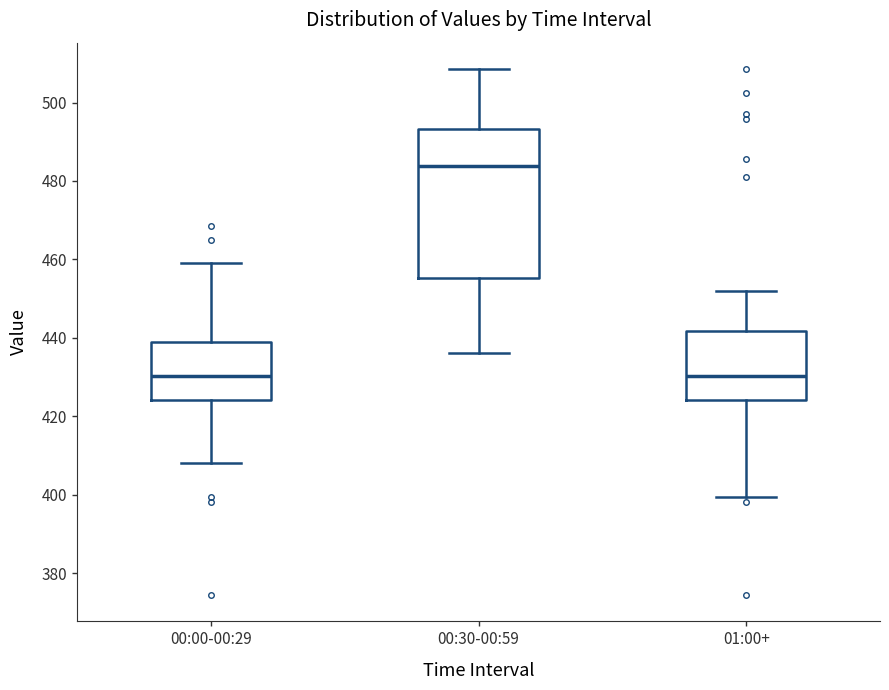

Reading left to right, transcribe this box plot: for each box, give where its median line is, the range the box spans, and where its two whiskers end, as read against the y-axis. The values are not printed on the chart, so give them approximately, as read against the axis.

00:00-00:29: median 430, box 424 to 438, whiskers 408 to 460
00:30-00:59: median 484, box 456 to 494, whiskers 436 to 508
01:00+: median 430, box 424 to 442, whiskers 400 to 452